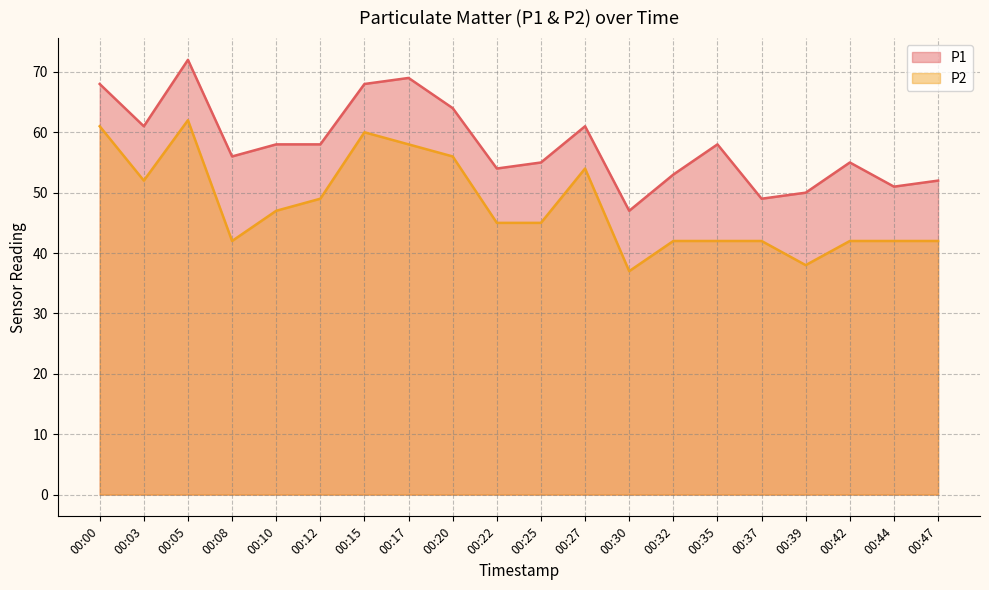

What is the difference between the highest and lowest values at 00:17?

11